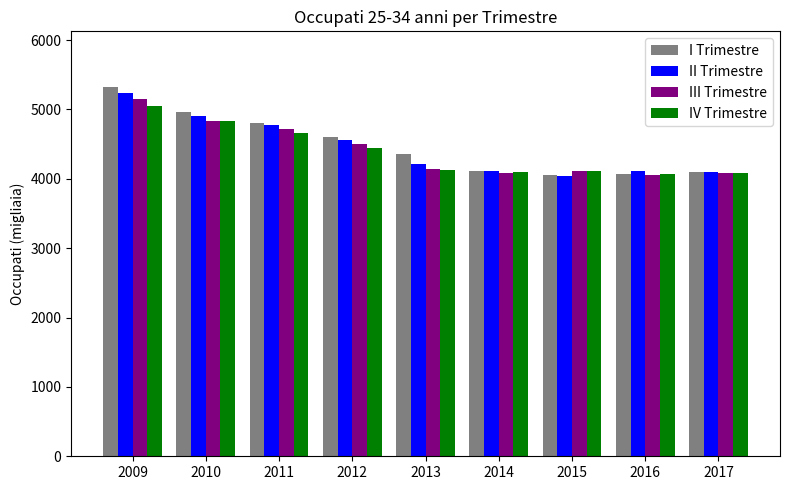

The value of II Trimestre at 2015 is 5845.8. True or false?

False